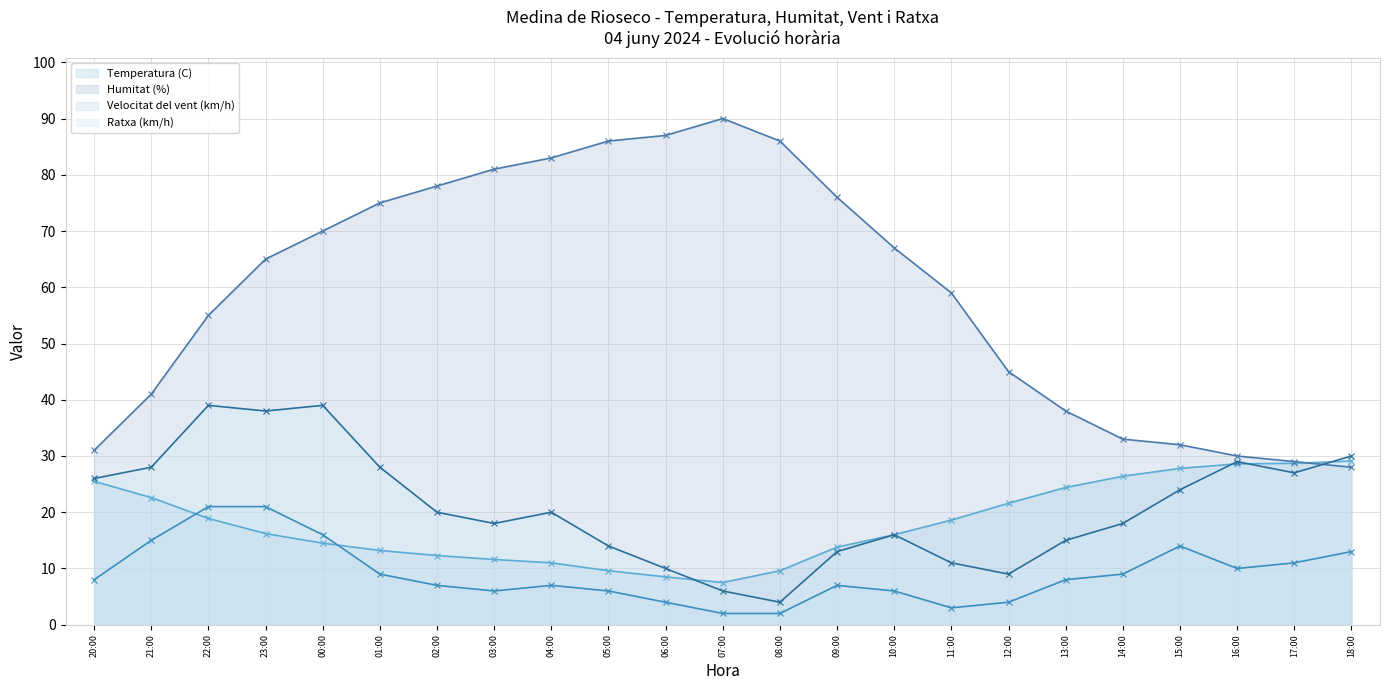

At how many categories does at least one series exceed 61?

12